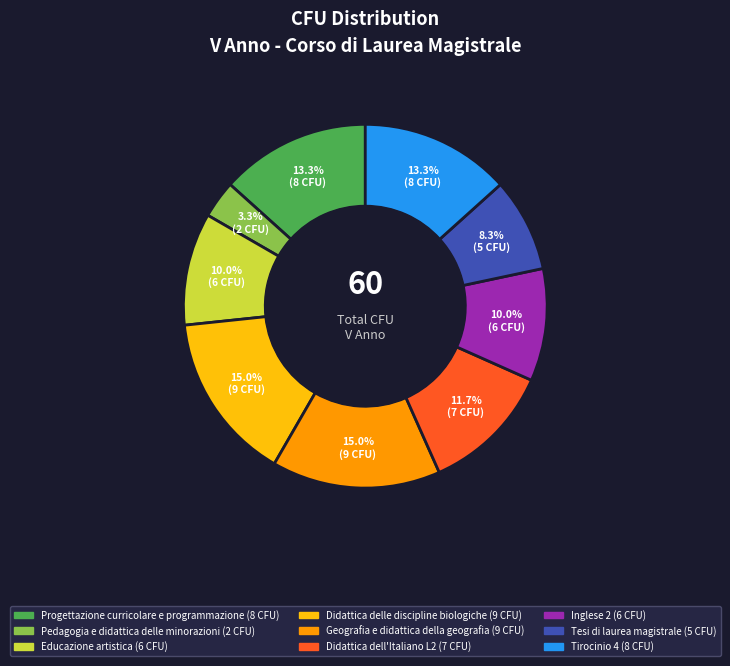

What is the smallest slice in the pie chart?

Pedagogia e didattica delle minorazioni